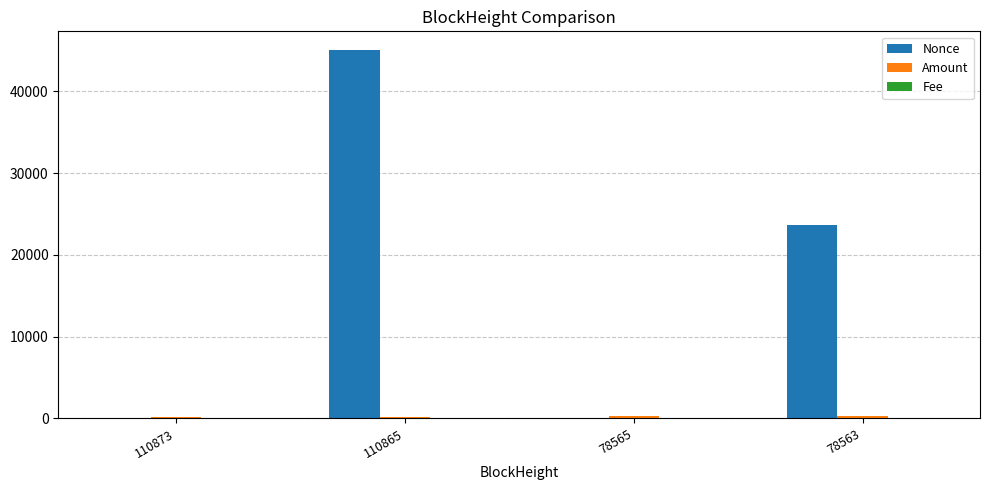

At which category does the chart reach its peak across all series?

110865